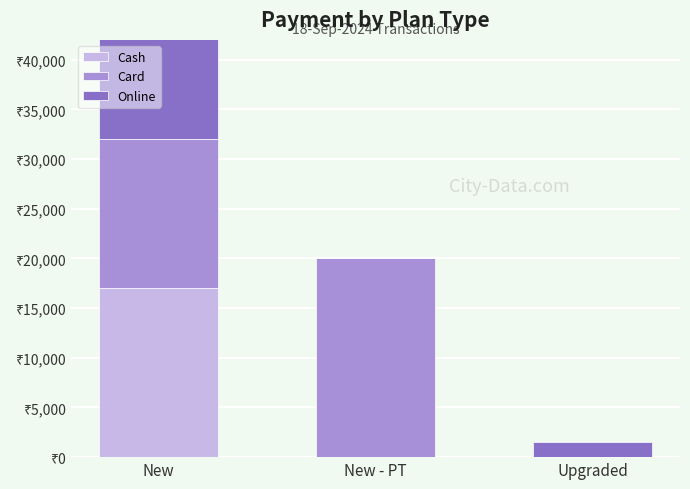

At which category is the sum across all series the highest?

New